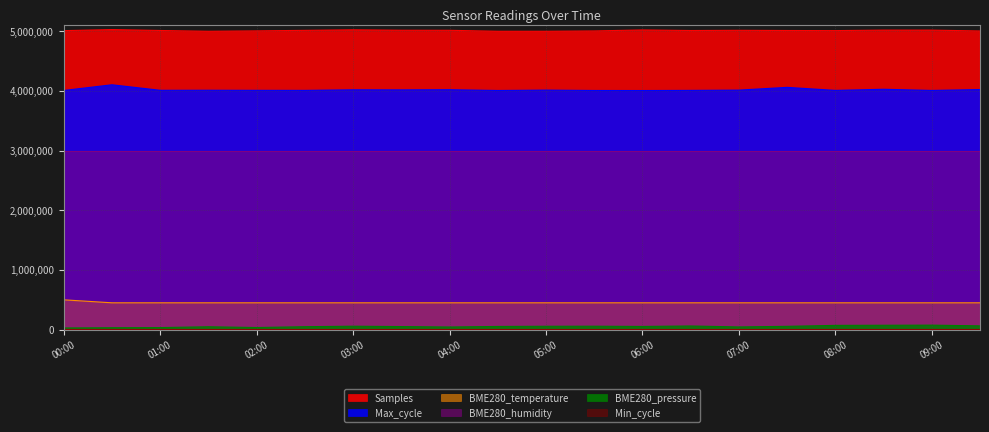

At how many categories does at least one series exceed 4502355?

20